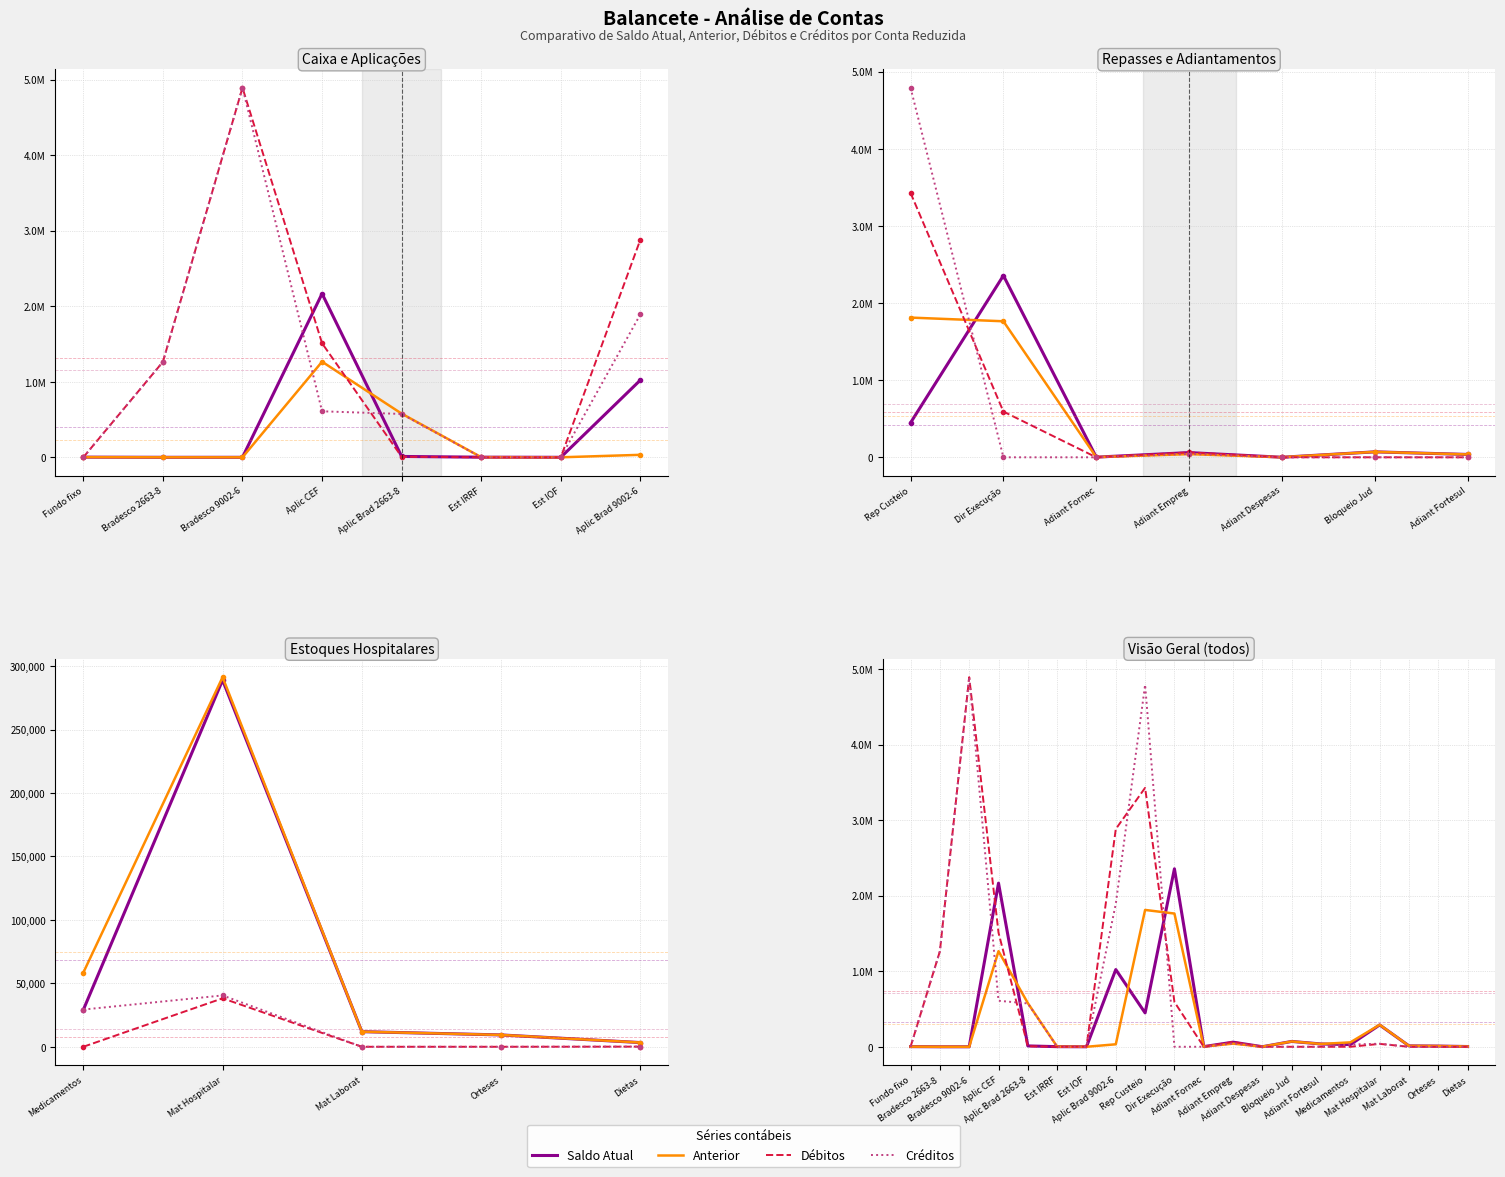

The Saldo Atual series shows 9333.0 at Orteses. True or false?

True